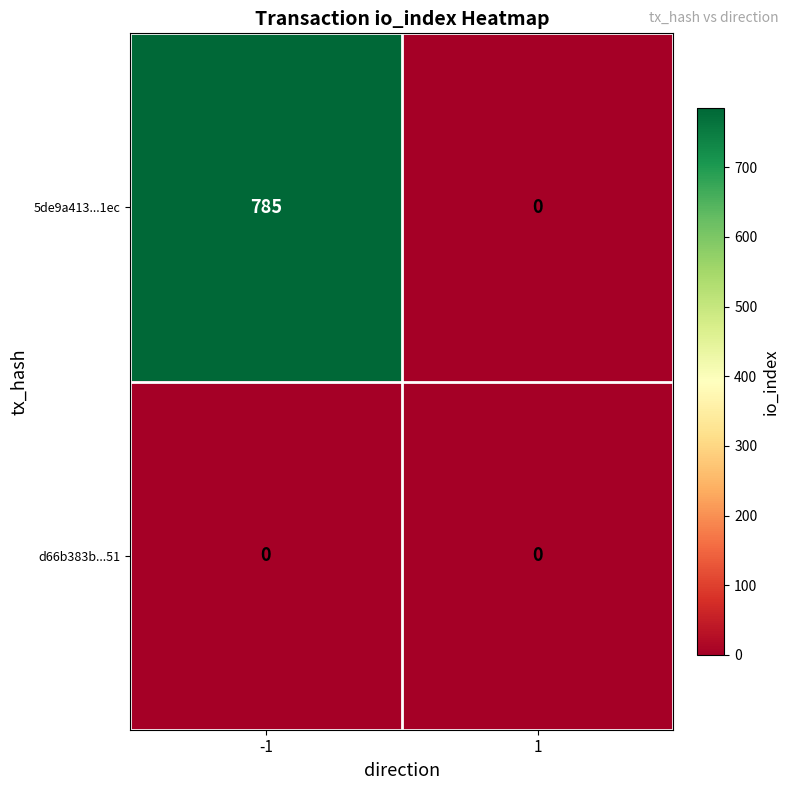

Reading right to left, extract all data points from this chart.

5de9a413...1ec: 0	785
d66b383b...51: 0	0